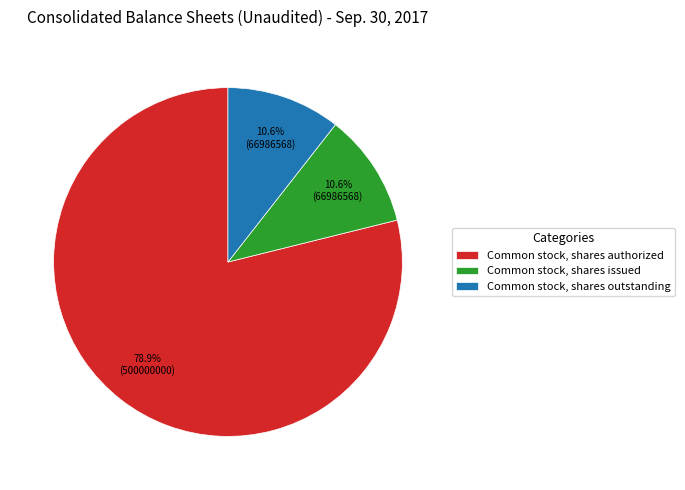

Which category has the biggest portion of the pie?

Common stock, shares authorized